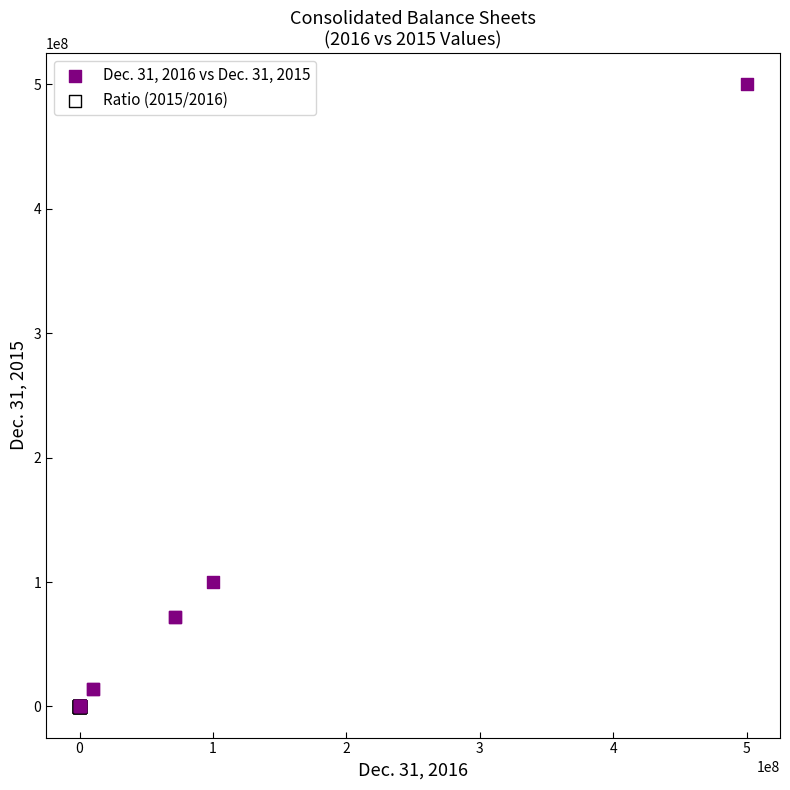

Which series has the largest Y range (max minus min)?

Dec. 31, 2016 vs Dec. 31, 2015